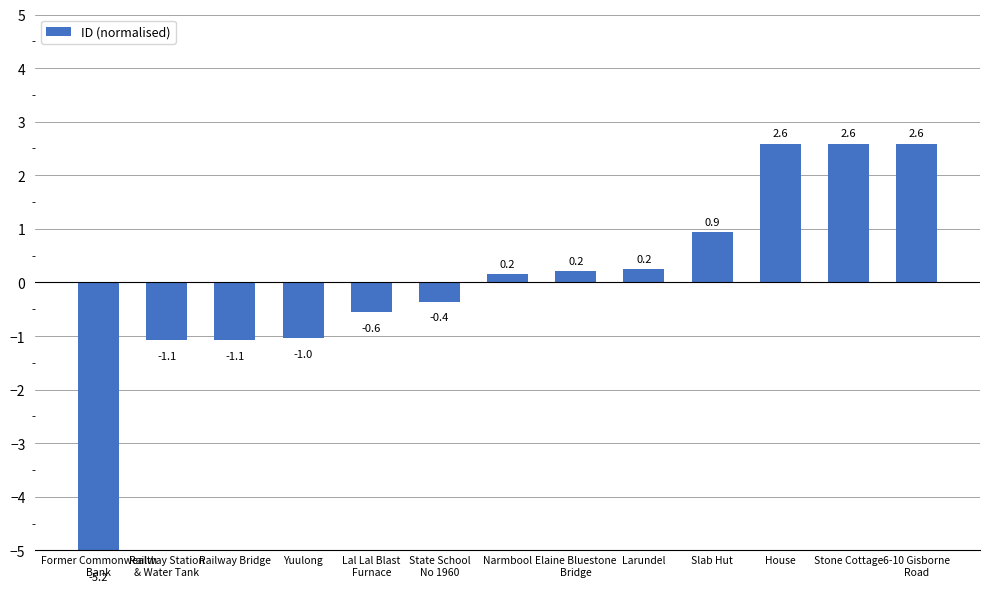

Between House and Stone Cottage, which is larger?

Stone Cottage